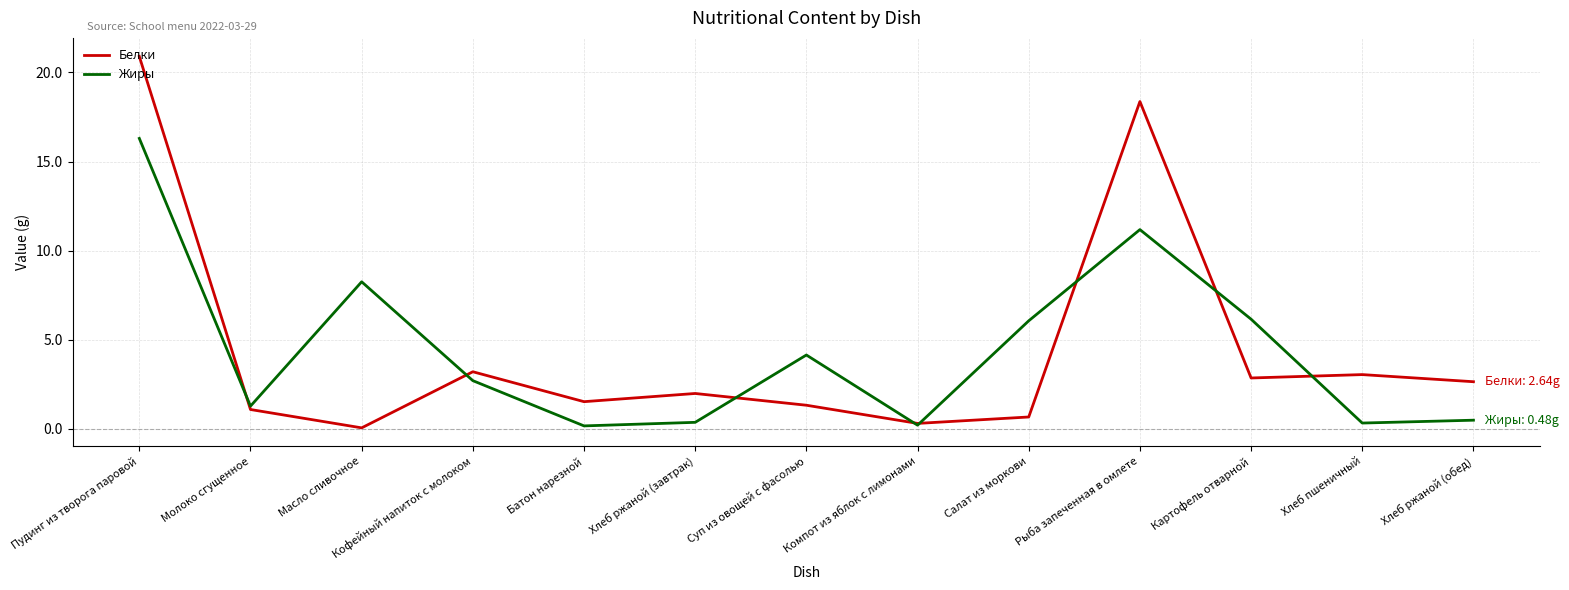

What is the highest value of the Белки series?

20.9